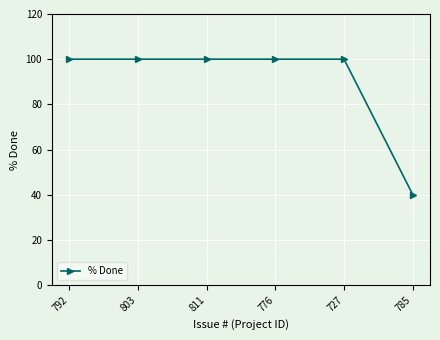

Is it true that the value at 811 is 100?

True